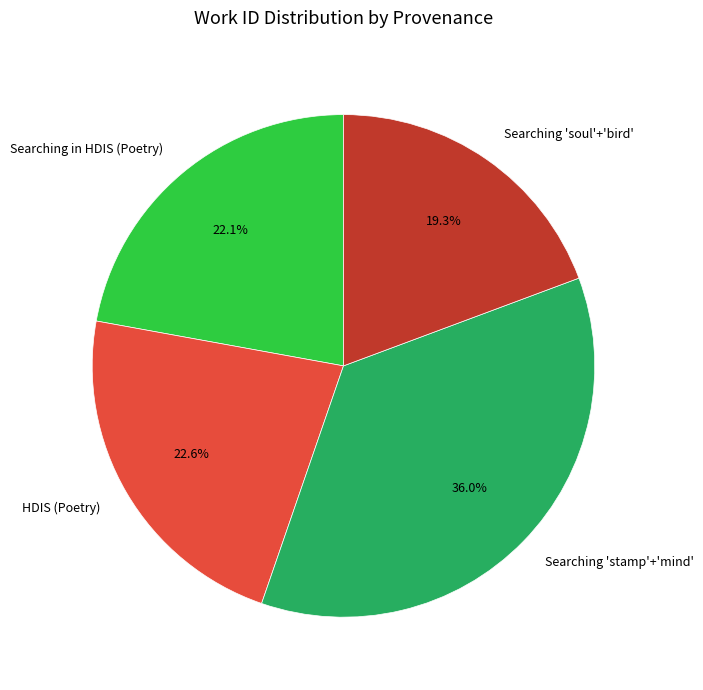

How many segments does this pie chart have?

4